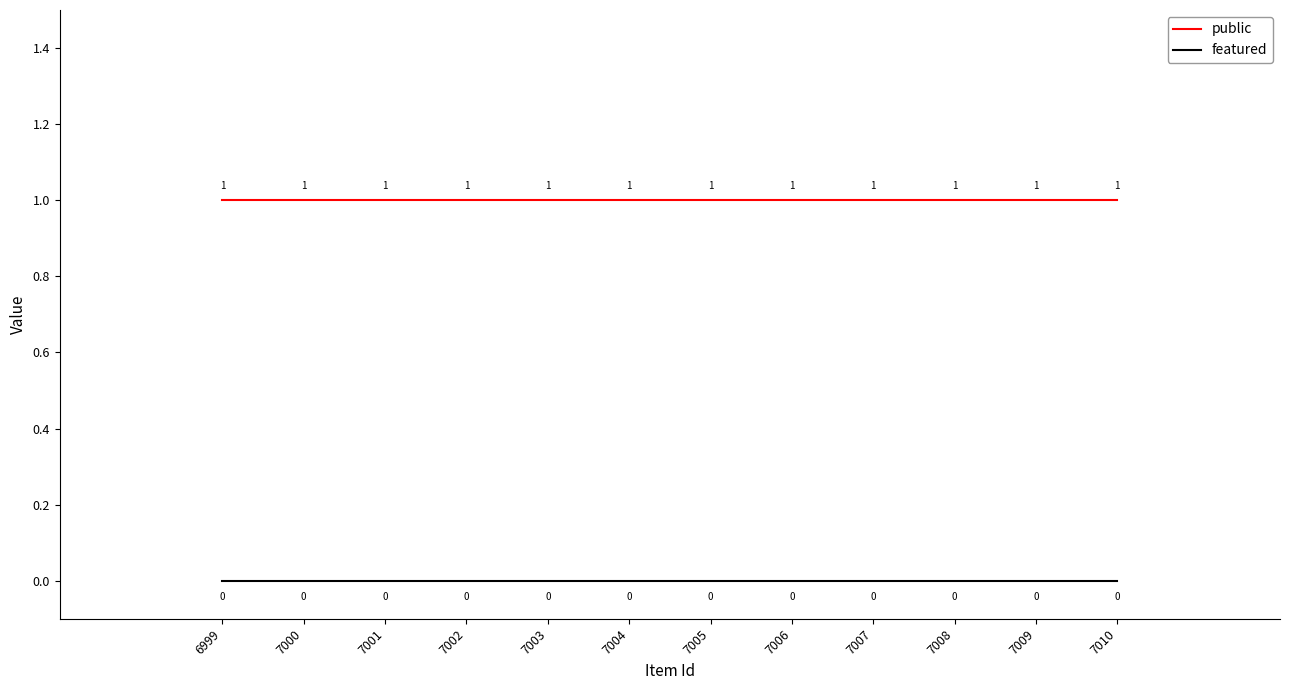

True or false: featured and public intersect in this chart.

False